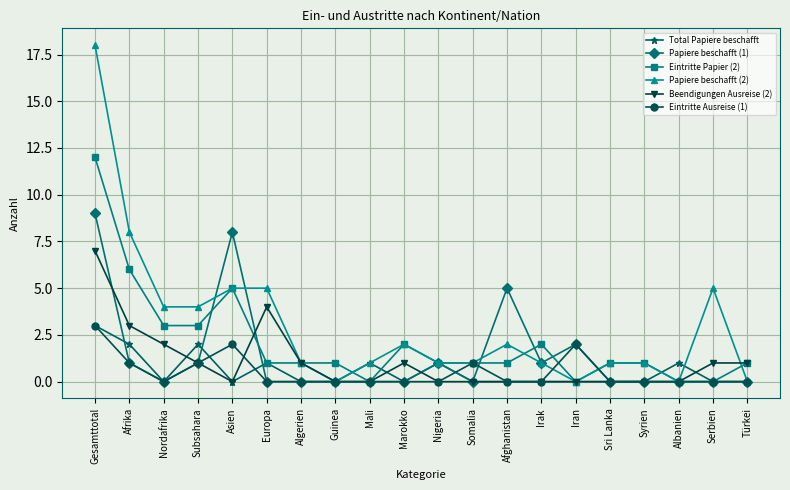

At how many categories does at least one series exceed 16?

1